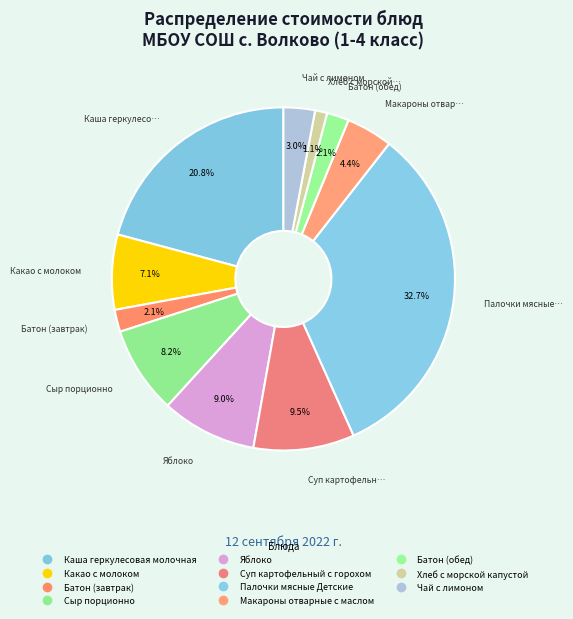

How many slices are in this pie chart?

11